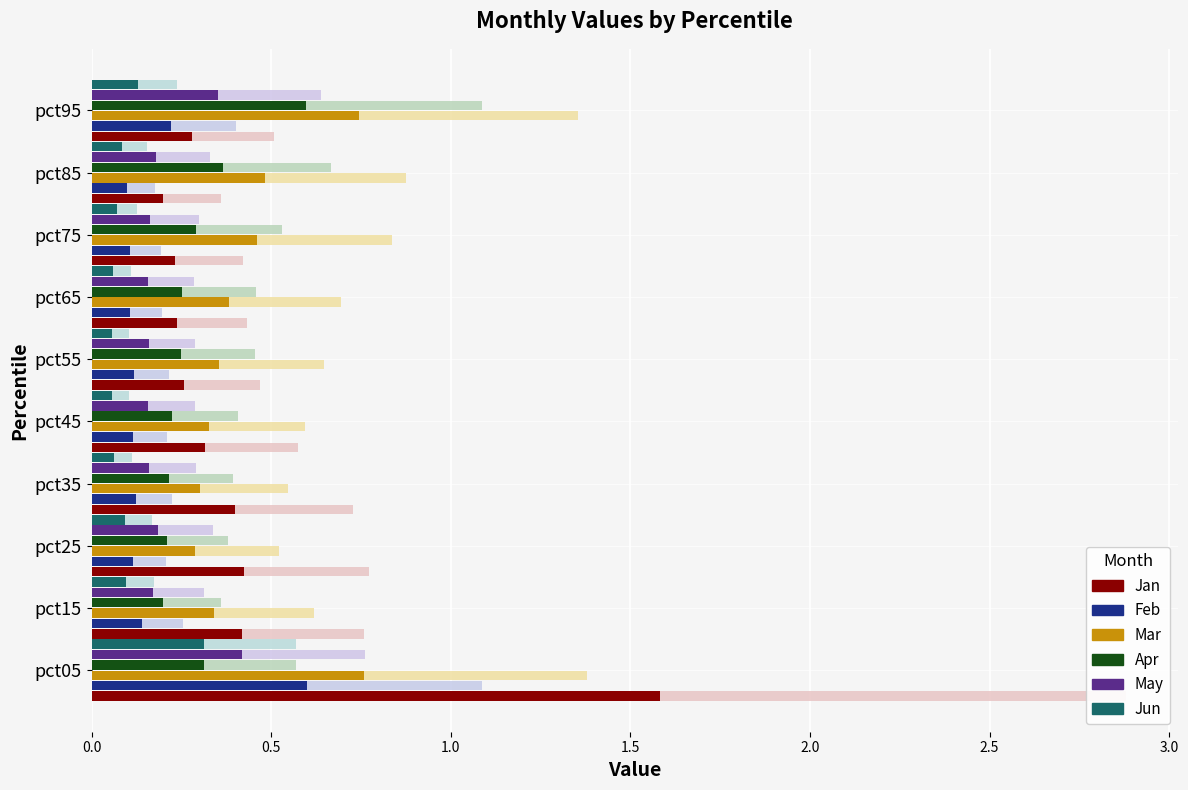

Is it true that Apr equals 0.5 at pct75?

False